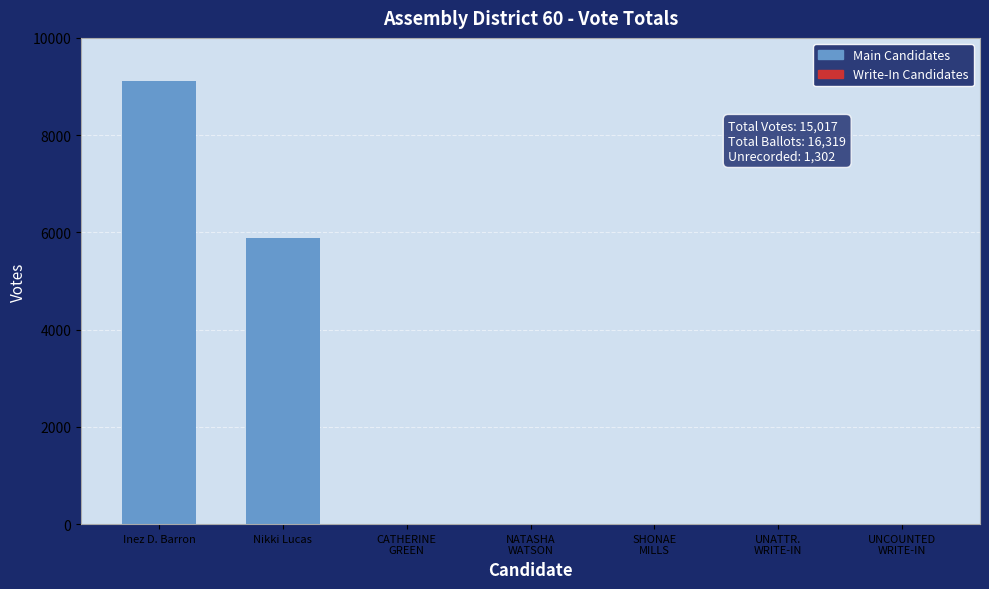

True or false: the data shows 9115 at Inez D. Barron.

True